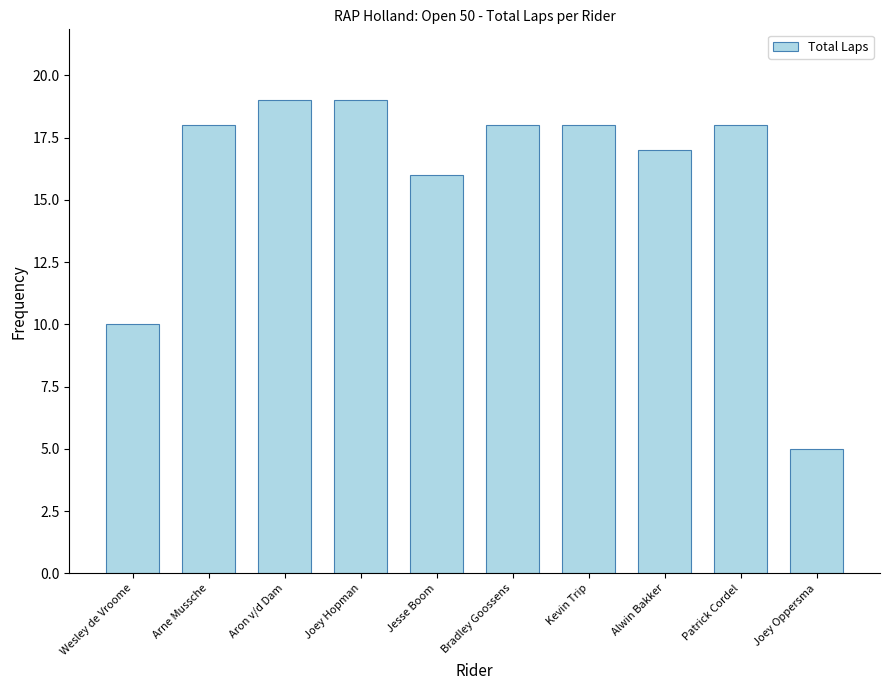

Which label corresponds to the smallest value in the chart?

Joey Oppersma